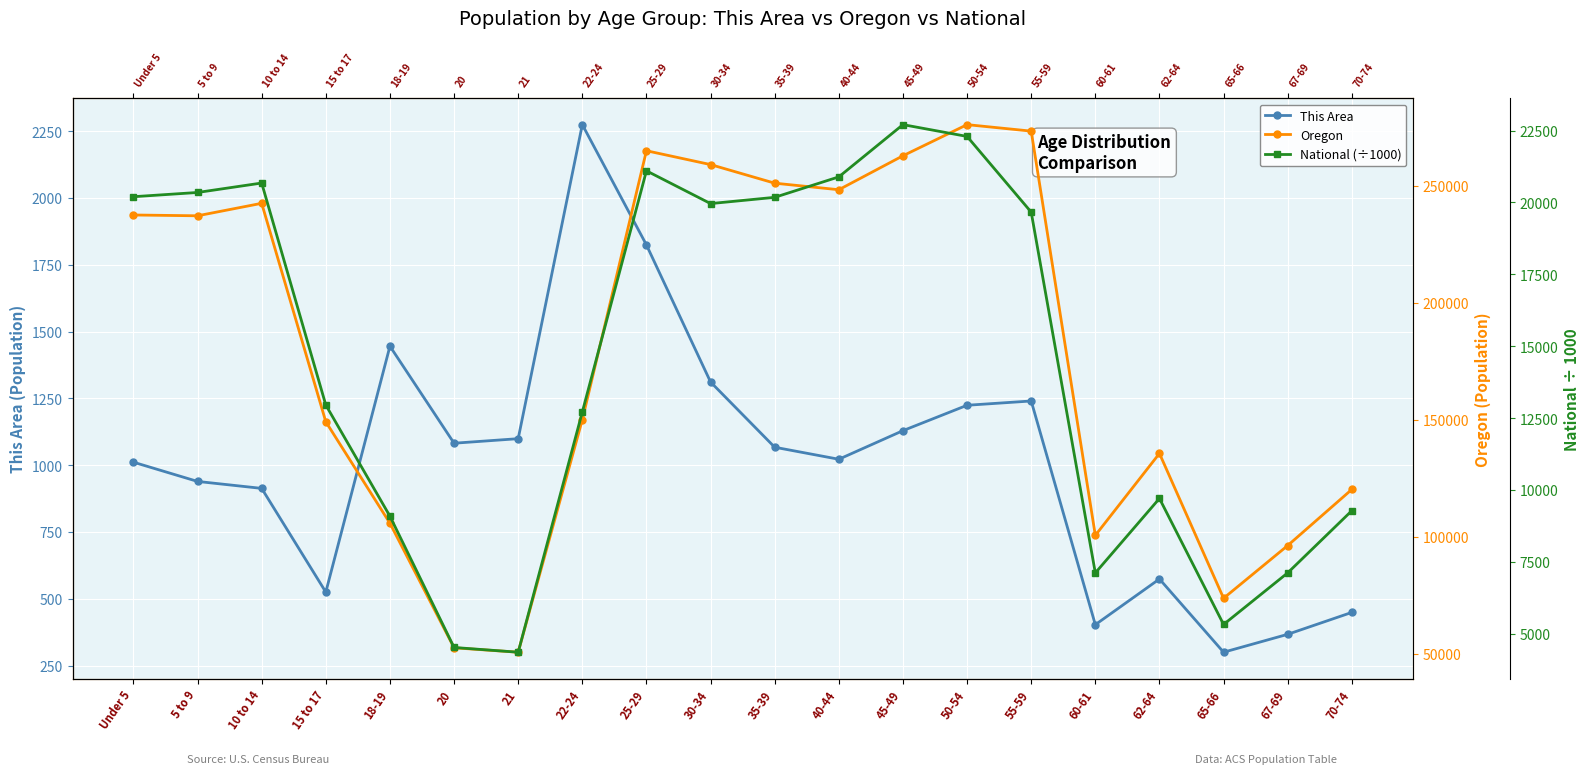

What are all the series names shown in the legend?

This Area, Oregon, National (÷1000)